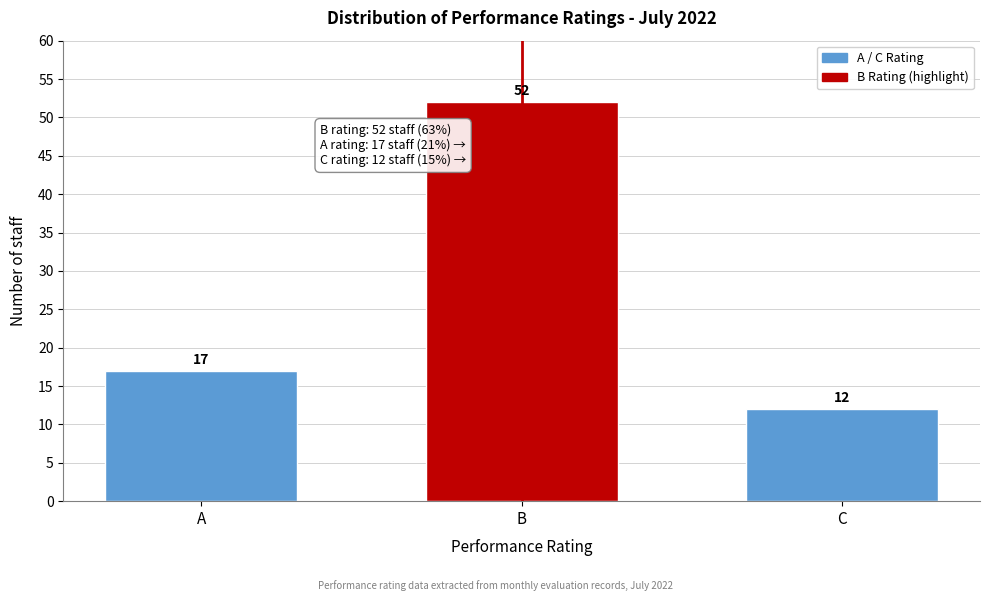

Reading right to left, list all the values displayed in this chart.

C=12	B=52	A=17